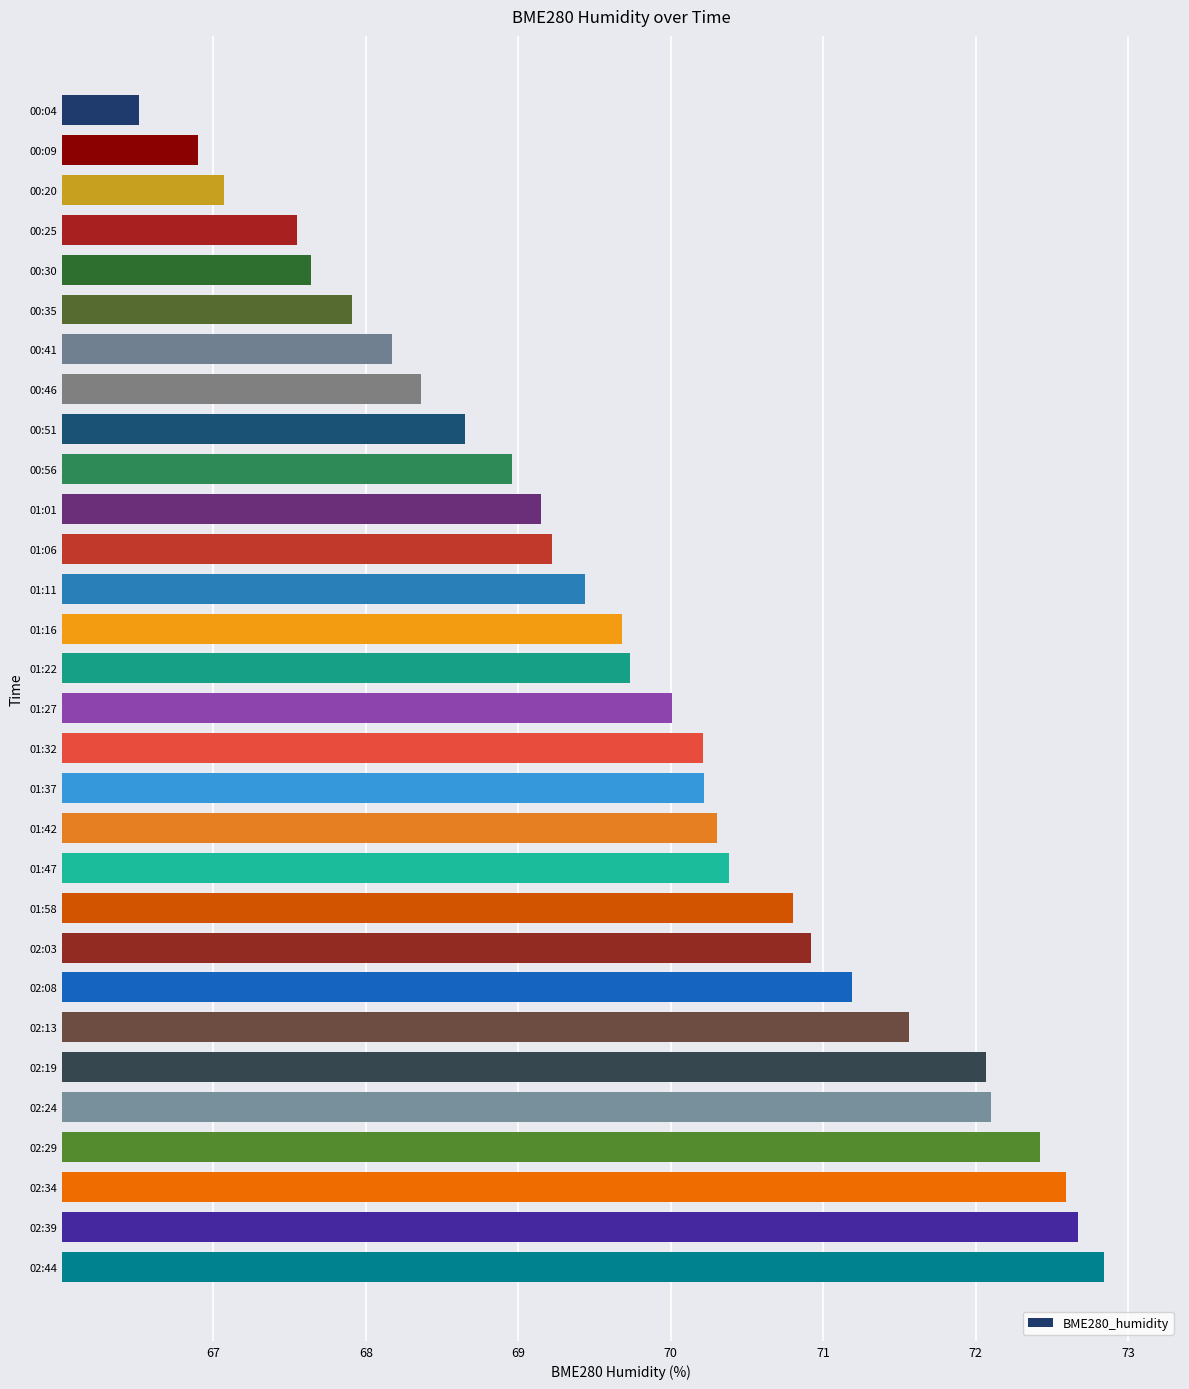

What is the approximate value at 01:42?

70.3